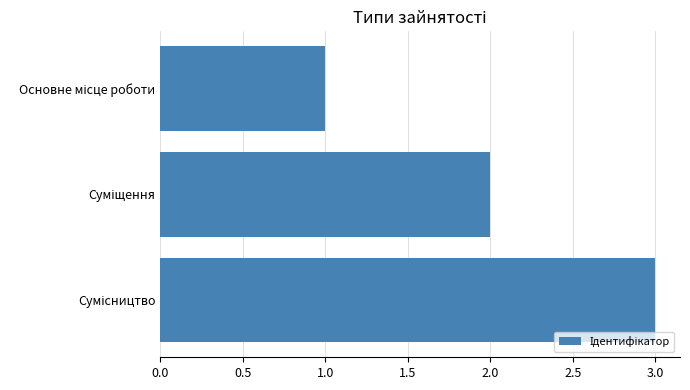

What is the sum of all values?

6